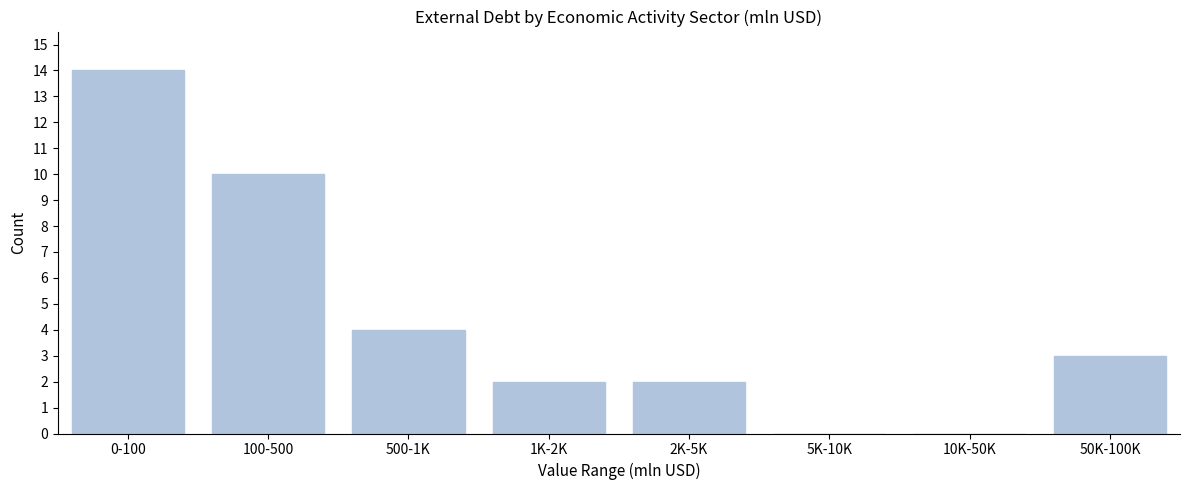

Reading right to left, extract all data points from this chart.

50K-100K=3	10K-50K=0	5K-10K=0	2K-5K=2	1K-2K=2	500-1K=4	100-500=10	0-100=14